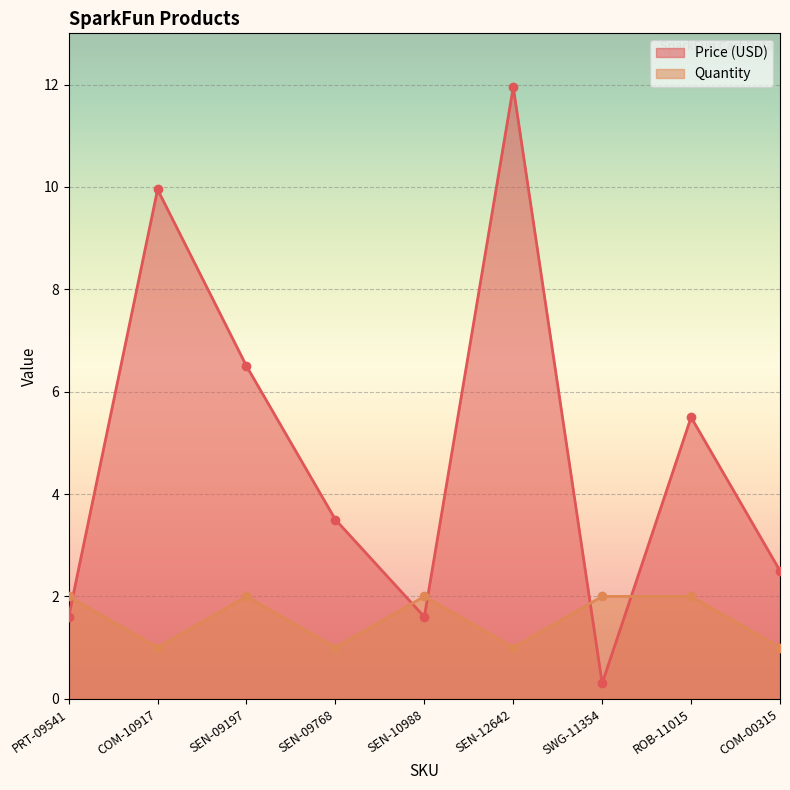

At how many categories does at least one series exceed 11?

1